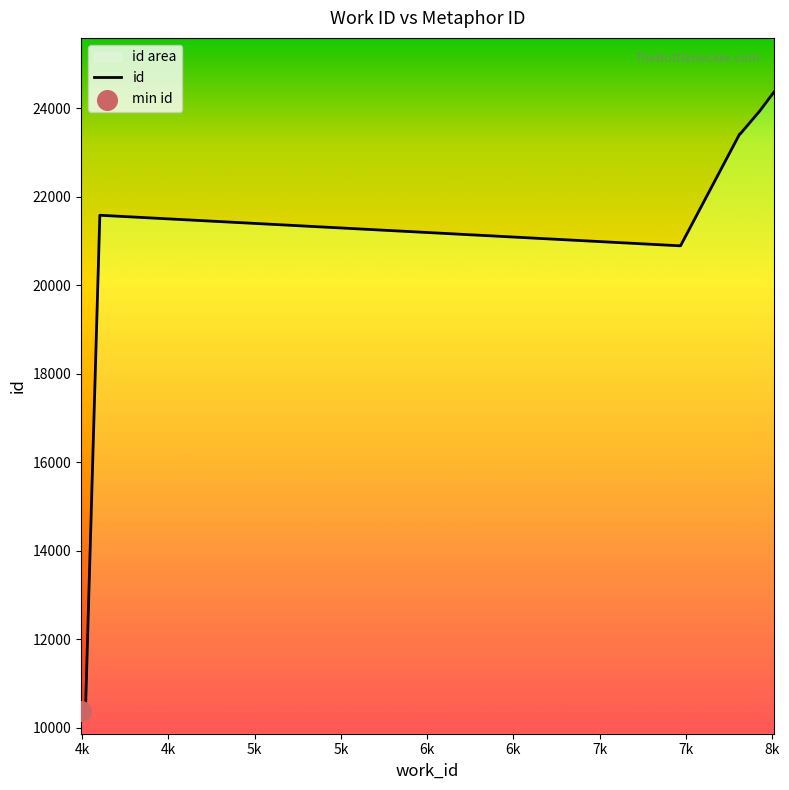

Which has a higher value, 7471 or 7816?

7816